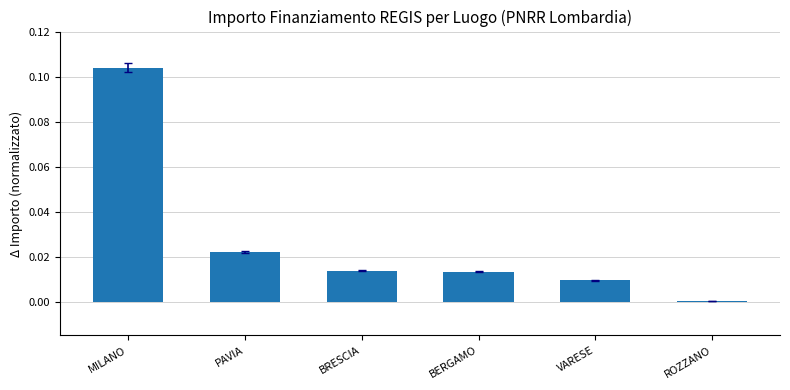

Which label corresponds to the largest value in the chart?

MILANO